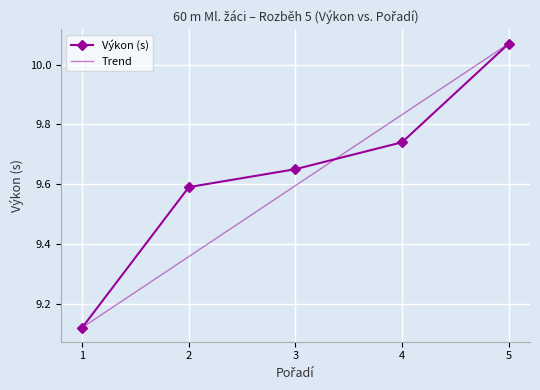

What is the difference between the maximum and minimum values?

1.0